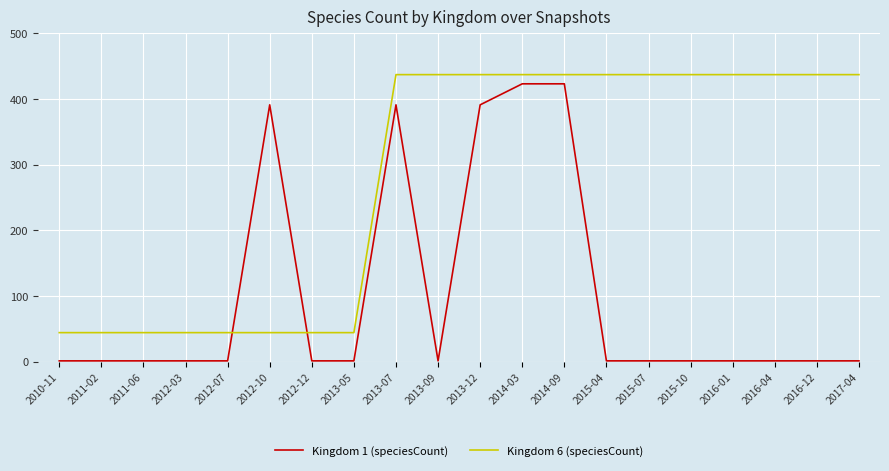

Is it true that Kingdom 1 (speciesCount) equals 578 at 2013-07?

False